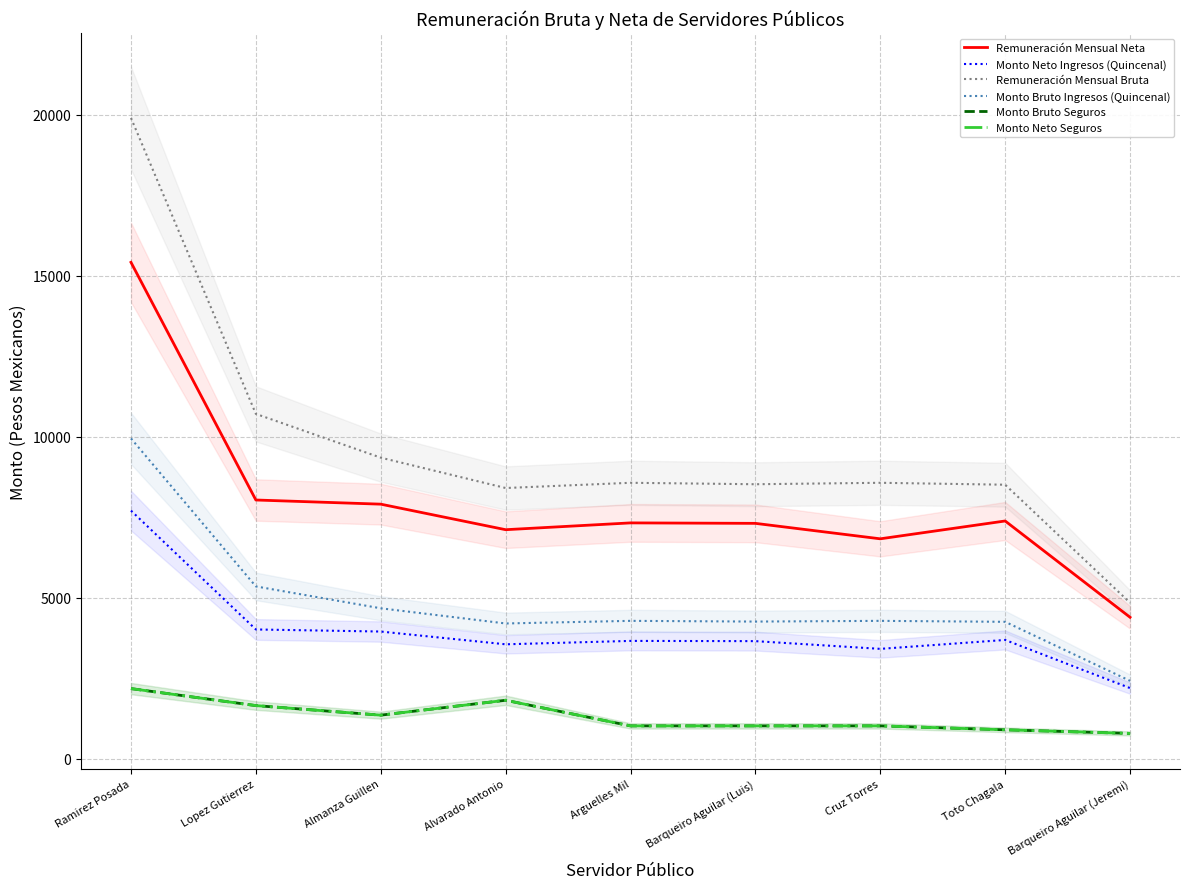

Where does the Monto Bruto Seguros series first go above 1025?

Ramirez Posada